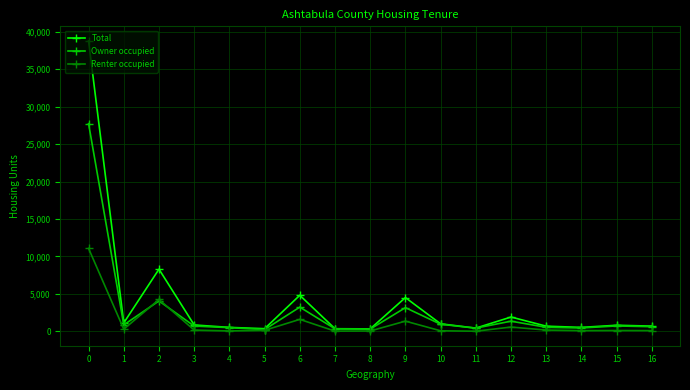

Which series has the widest spread of values?

Total